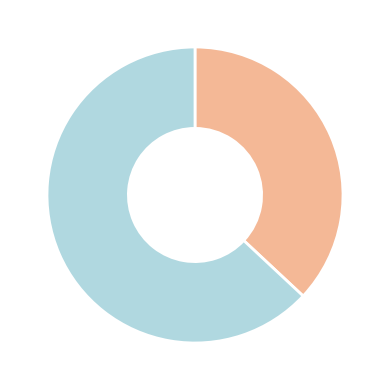

How many slices are in this pie chart?

2